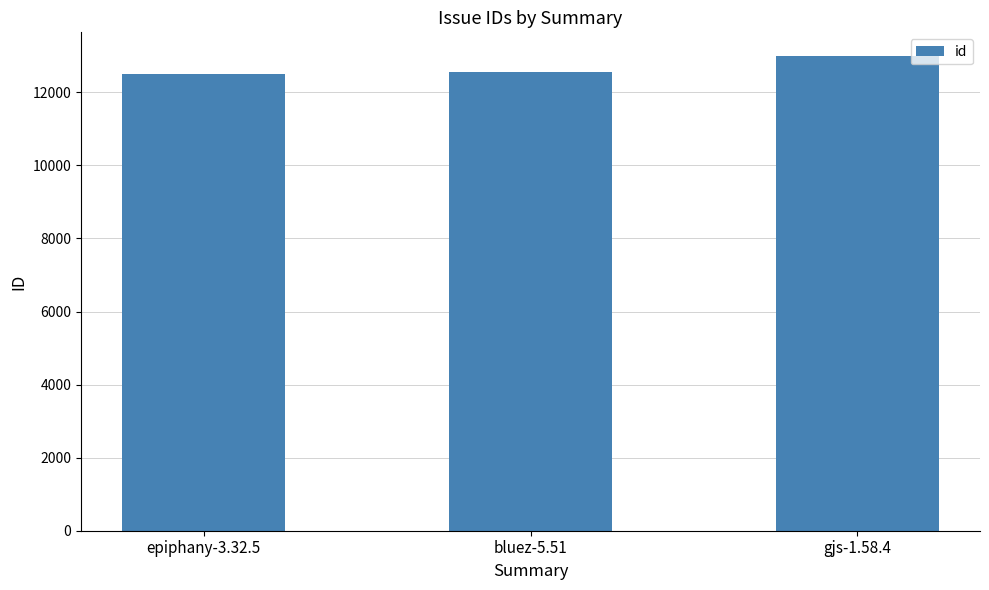

True or false: the data shows 7134 at bluez-5.51.

False